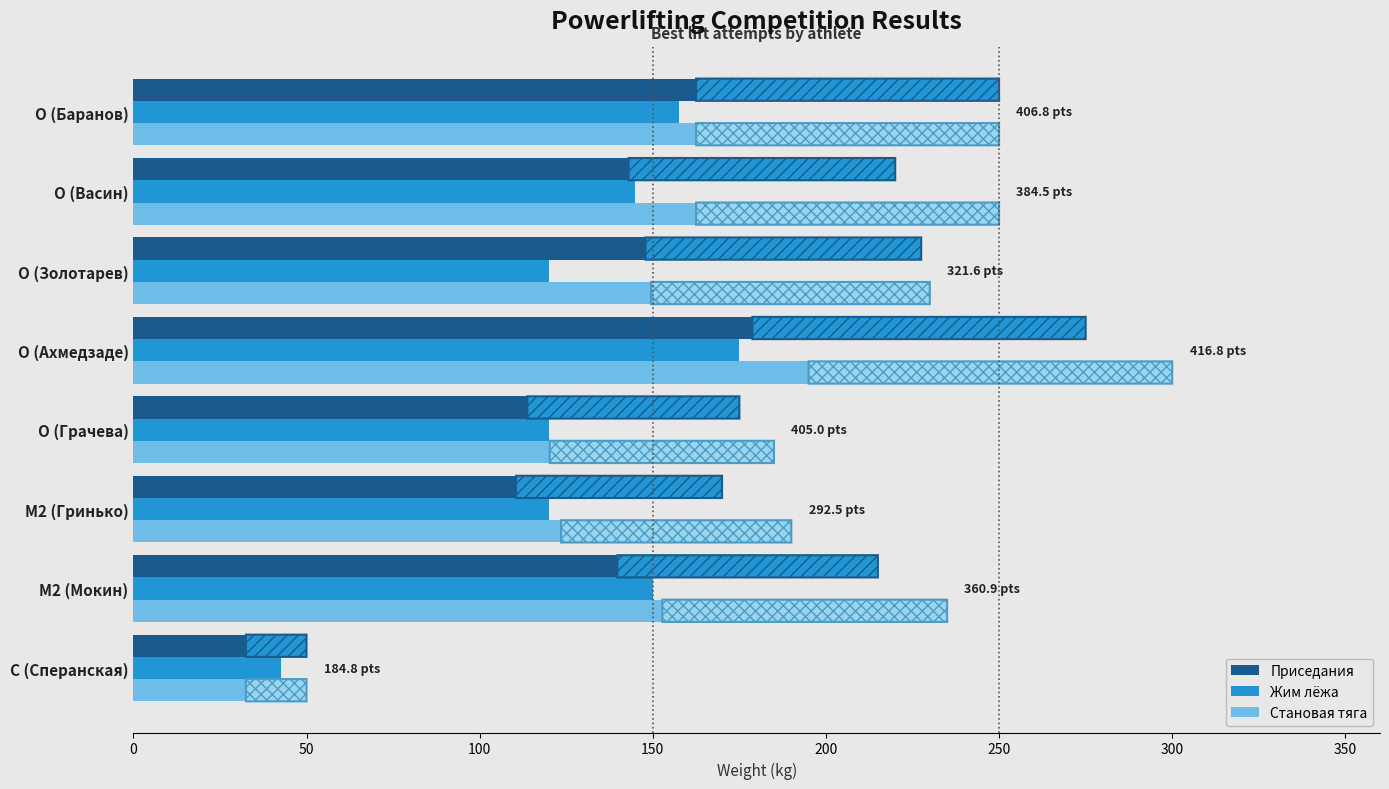

Is it true that Становая тяга equals 250.0 at O (Баранов)?

True